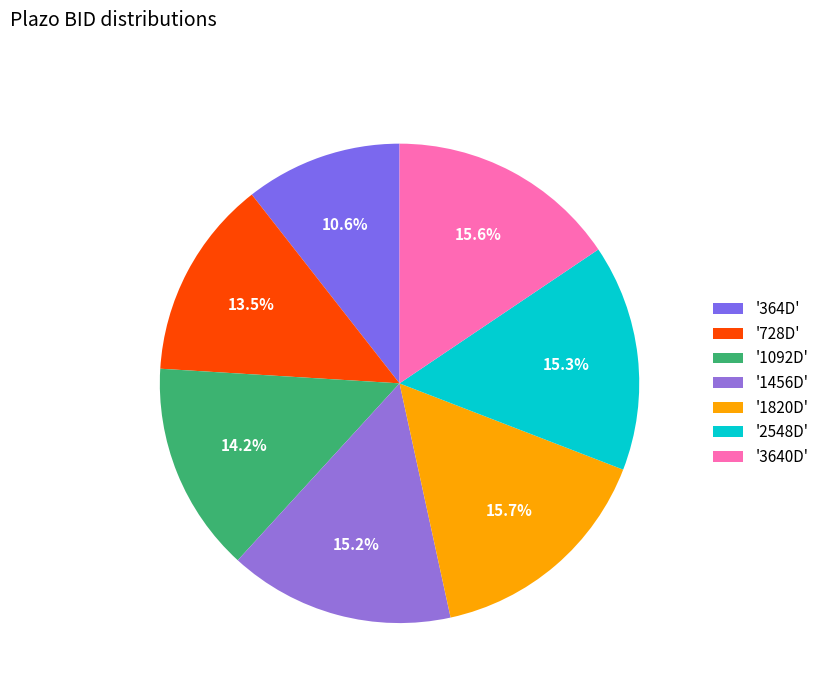

Does any single category account for the majority?

No